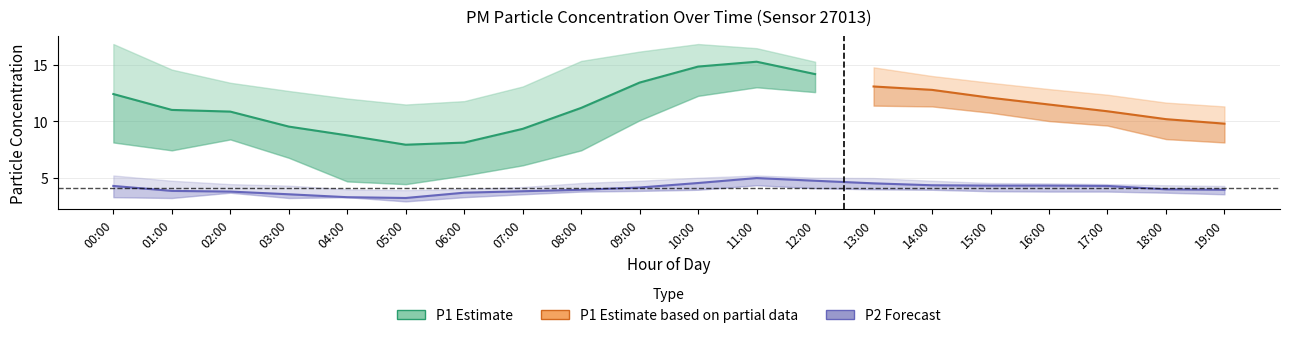

In P2_lower, how many points are higher than both neighbors (excluding endpoints)?

3